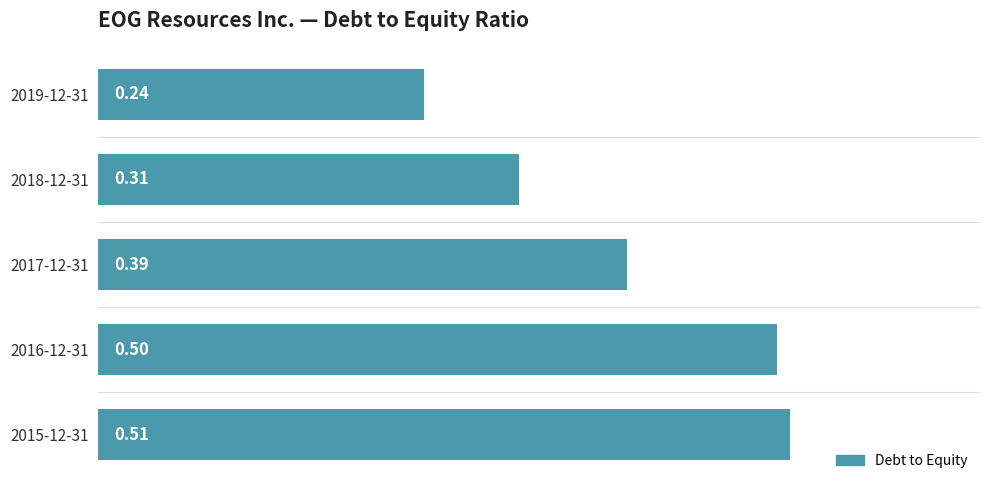

List the labels in order of value, largest first.

2015-12-31, 2016-12-31, 2017-12-31, 2018-12-31, 2019-12-31